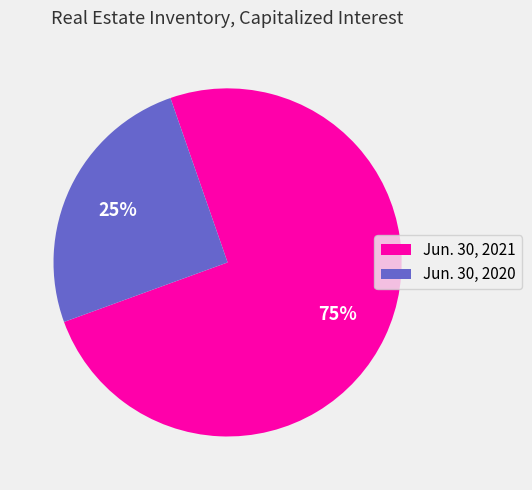

To the nearest percent, what is the combined percentage of Jun. 30, 2021 and Jun. 30, 2020?

100%